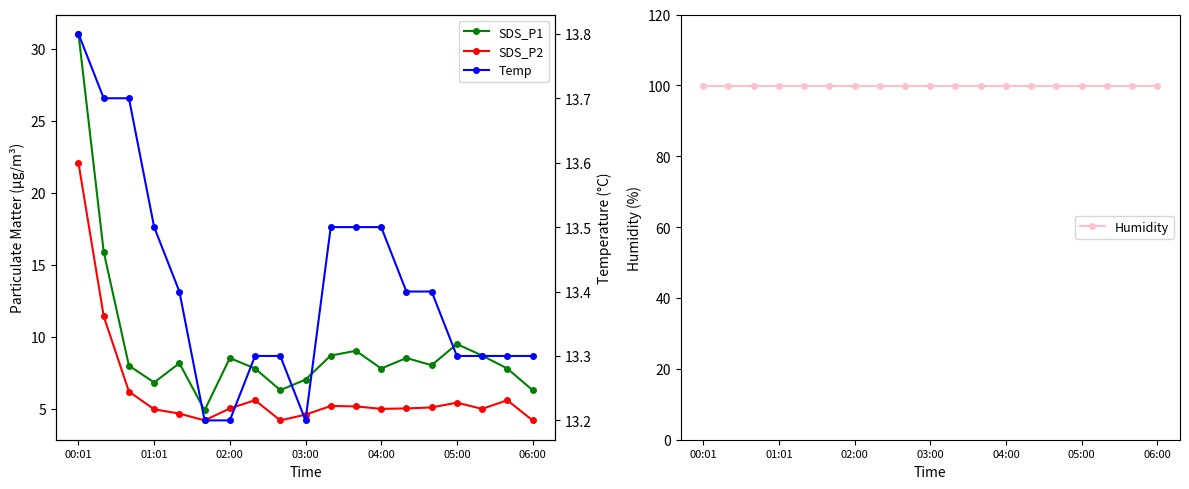

Which series has the largest total across all categories?

Humidity